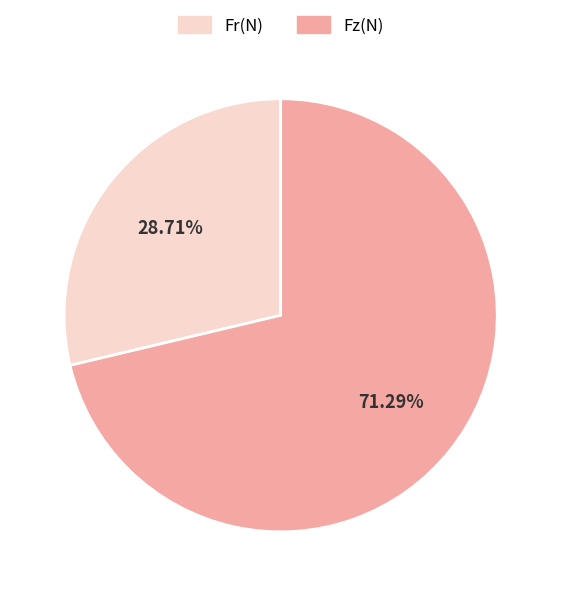

Do Fr(N) and Fz(N) together represent more than half of the pie?

Yes